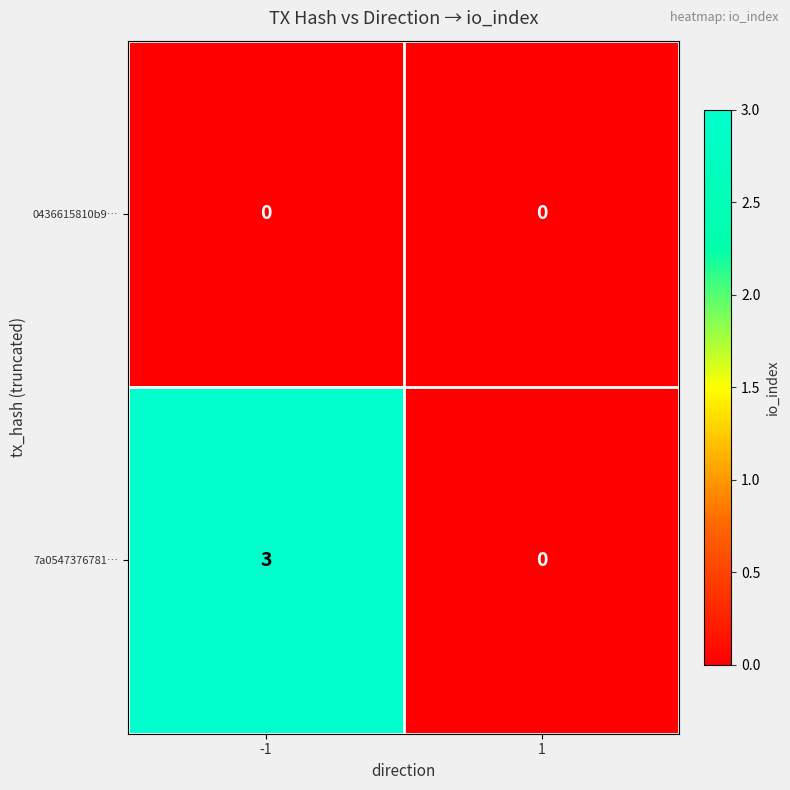

Reading left to right, extract all data points from this chart.

0436615810b9…: 0	0
7a0547376781…: 3	0